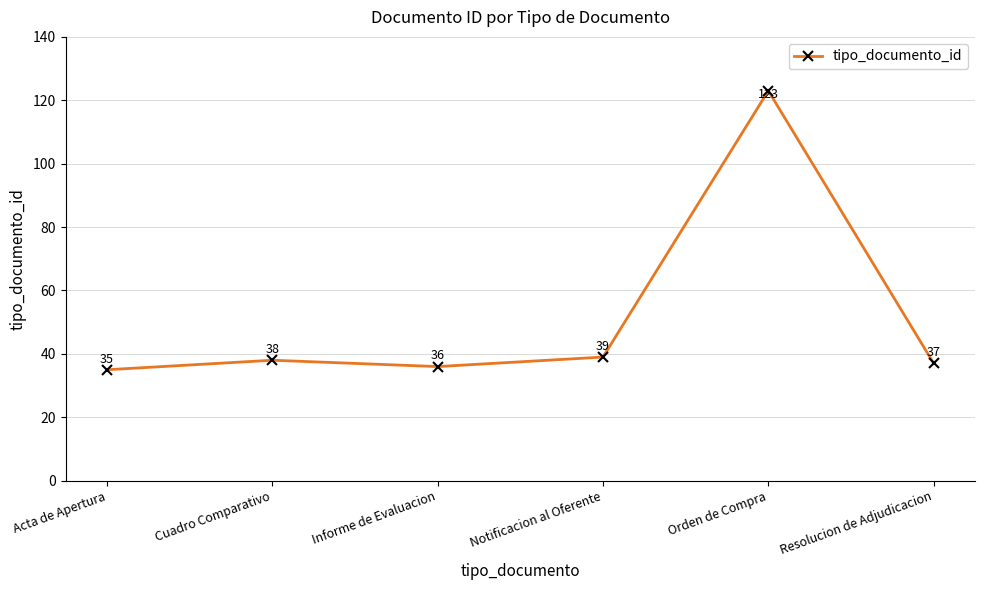

Is this an area chart (filled region under the line)?

No